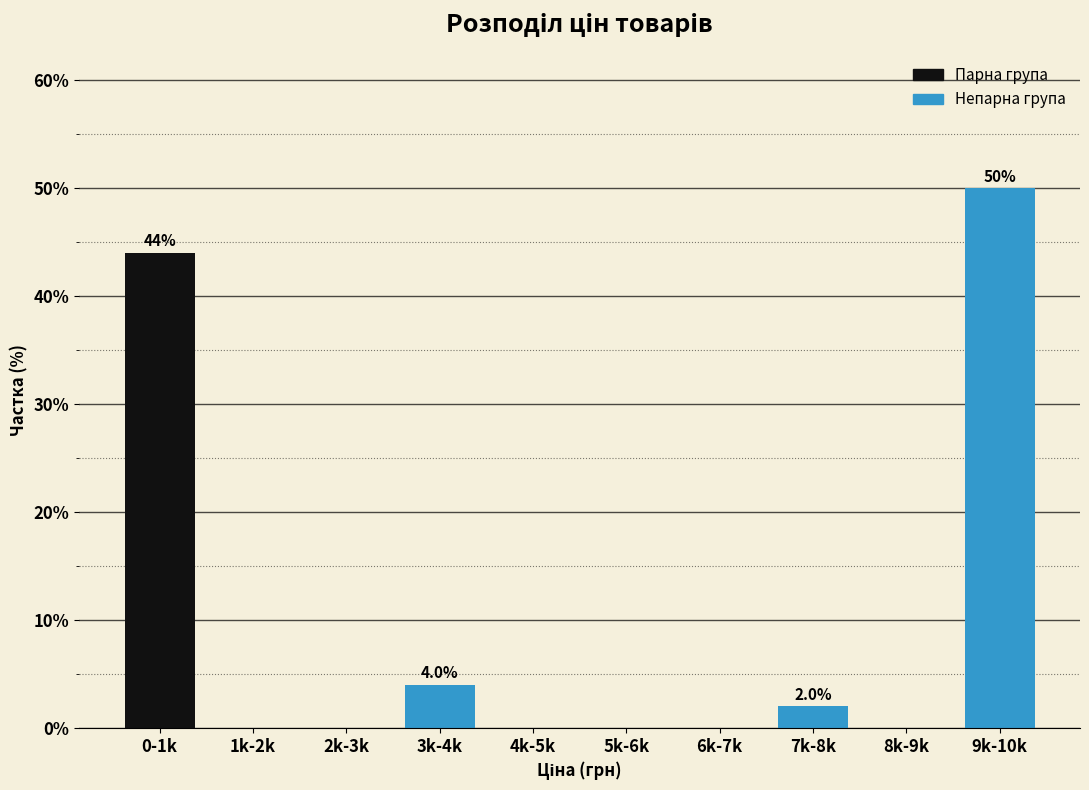

Reading left to right, list all the values displayed in this chart.

0-1k=44	1k-2k=0	2k-3k=0	3k-4k=4	4k-5k=0	5k-6k=0	6k-7k=0	7k-8k=2	8k-9k=0	9k-10k=50